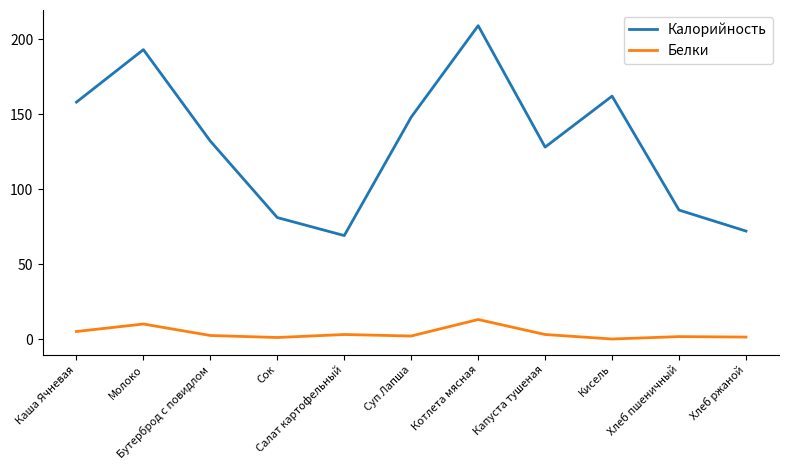

What is the highest value of the Калорийность series?

209.0